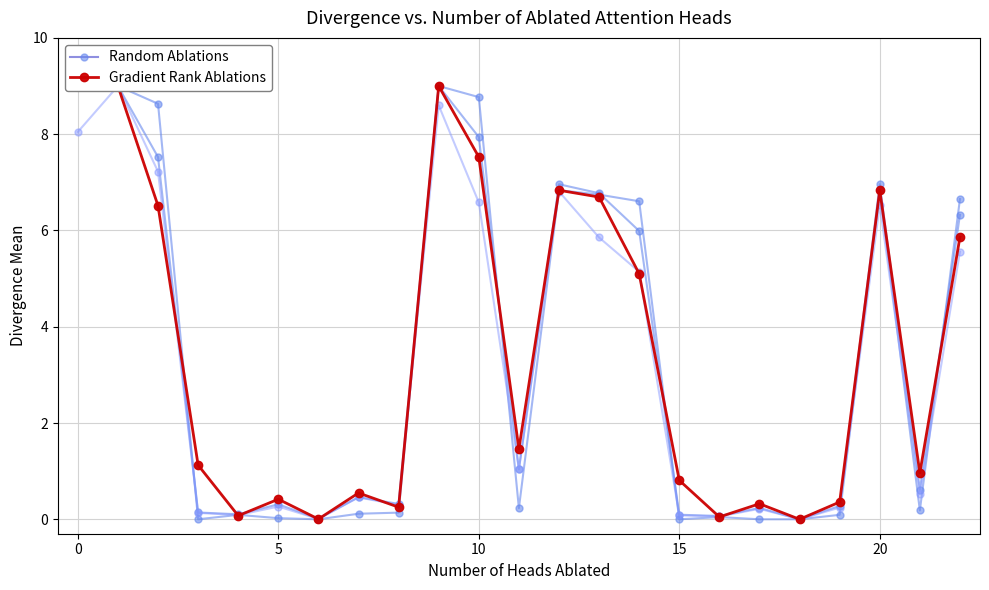

What is the value of the Random Ablations point at the 2nd from the left?

9.0